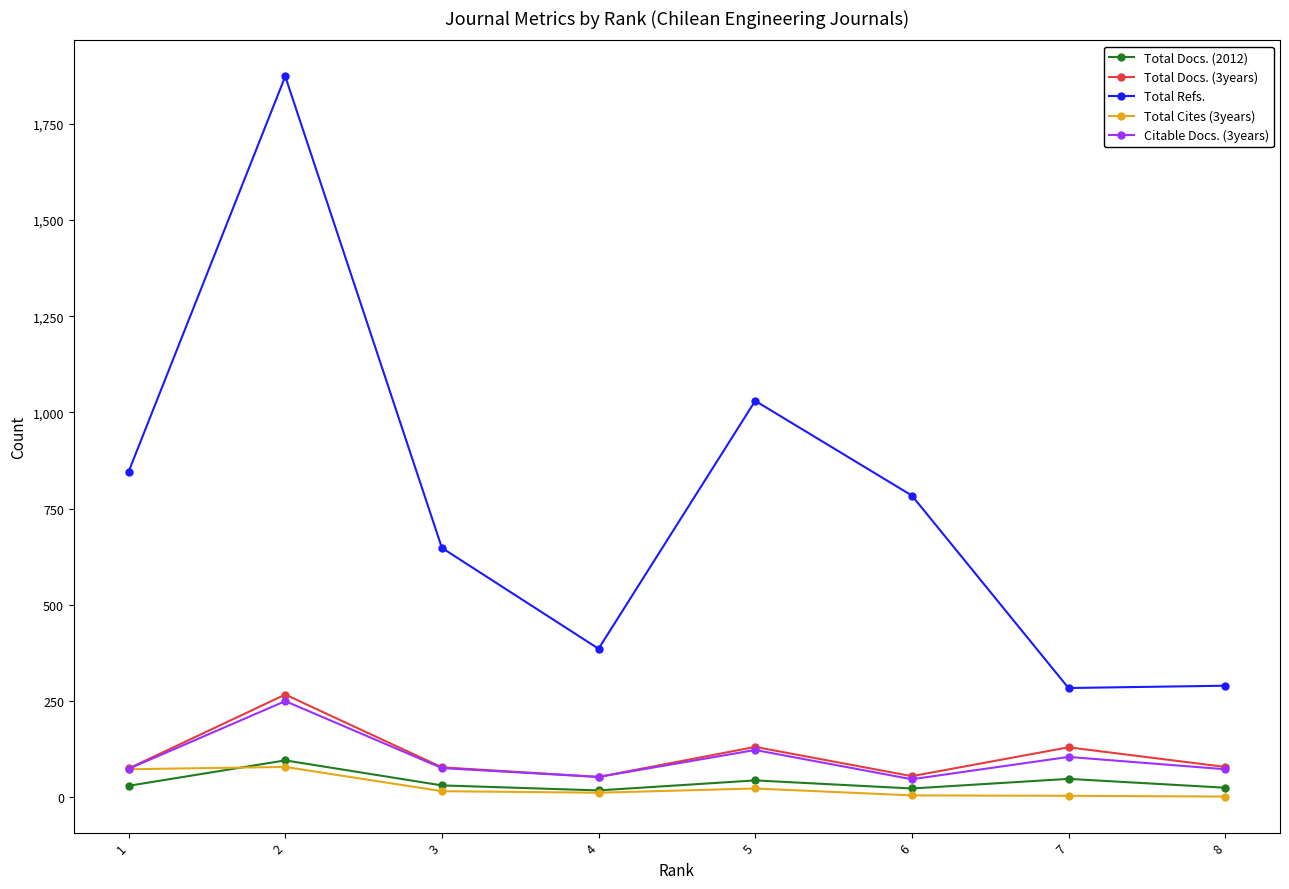

True or false: Total Refs. and Total Cites (3years) cross at least once.

False